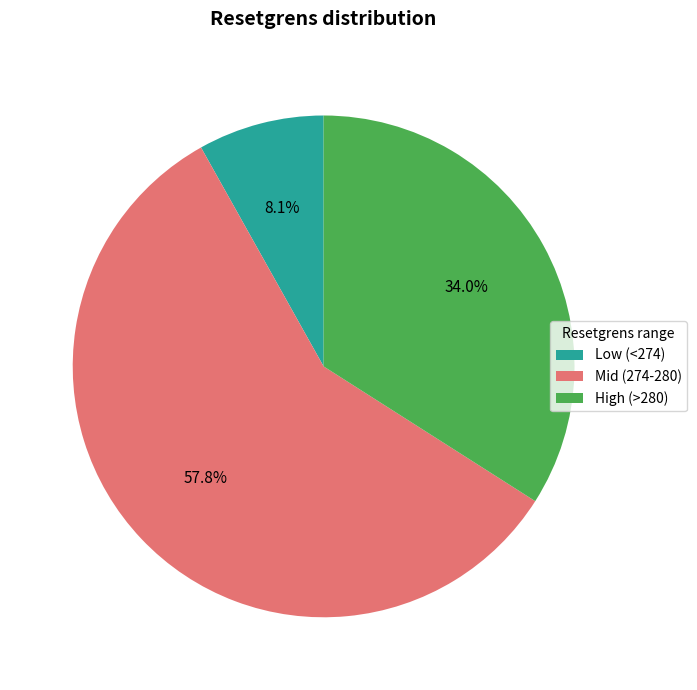

Is there a majority slice in this chart?

Yes